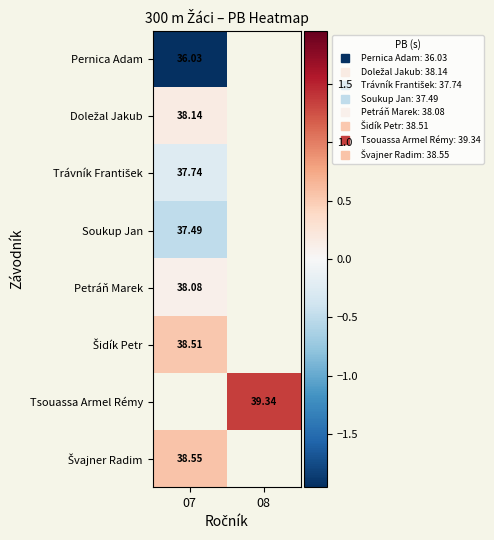

The Pernica Adam series shows -1.2 at 07. True or false?

False